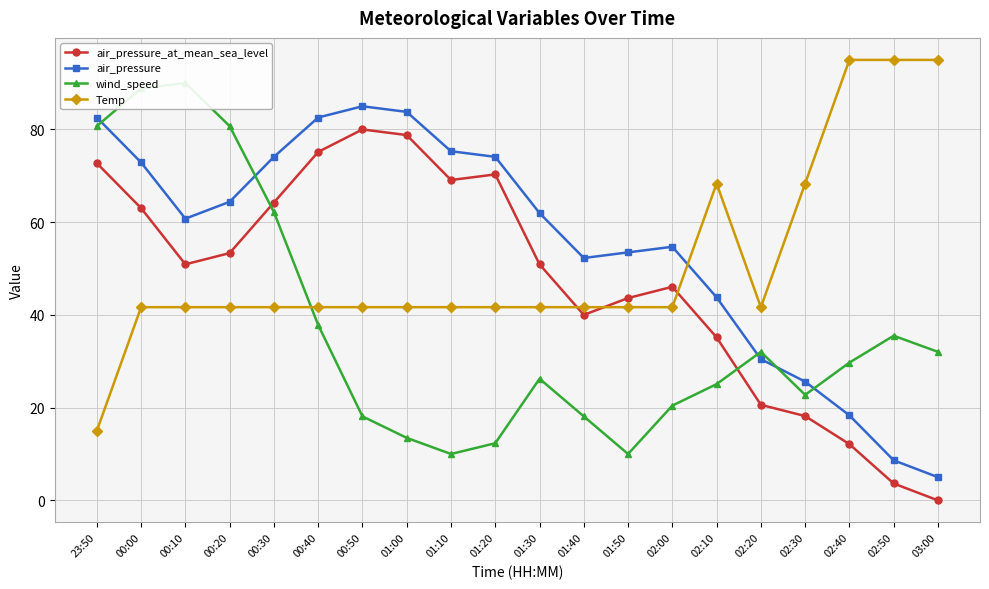

True or false: air_pressure_at_mean_sea_level and Temp cross at least once.

True